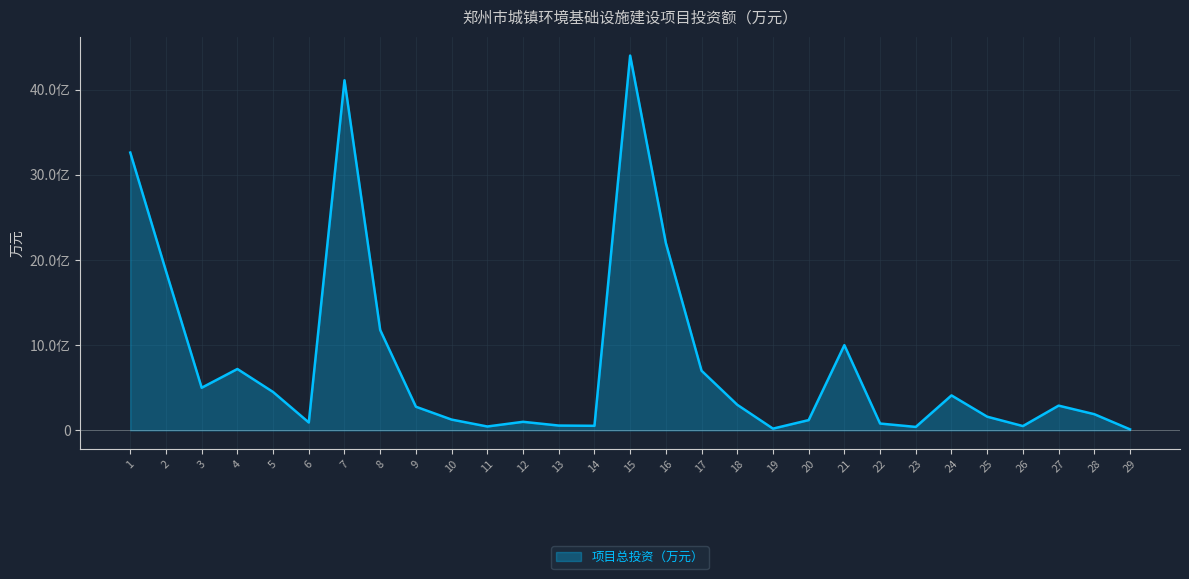

At which category does the data reach its first local peak?

4